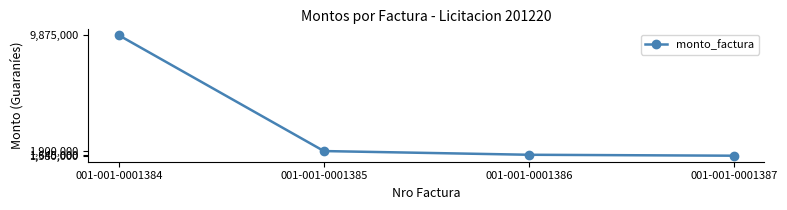

How many data points are less than 1900000?

2